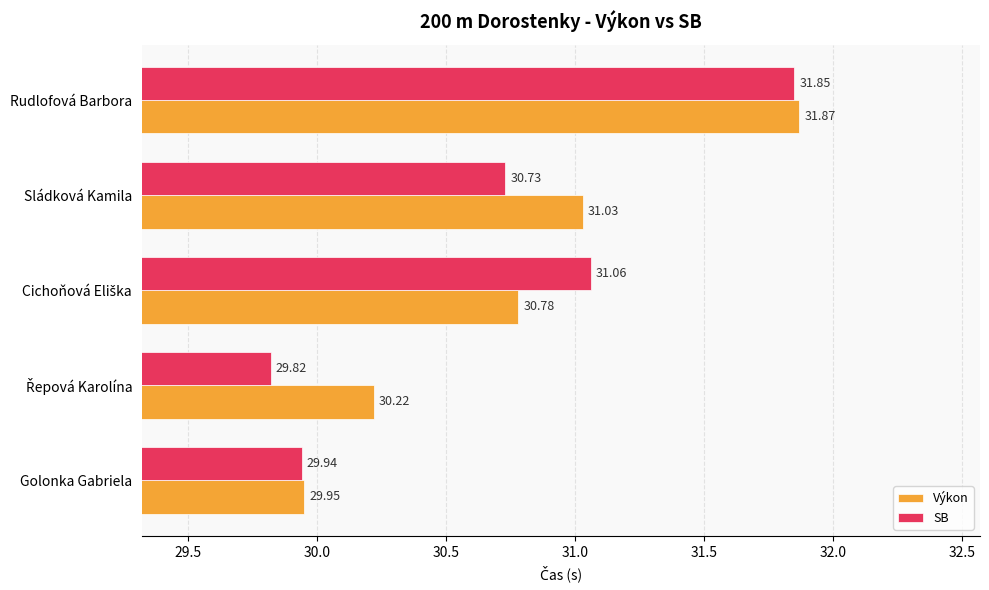

Rank the series by their maximum value, from highest to lowest.

Výkon, SB